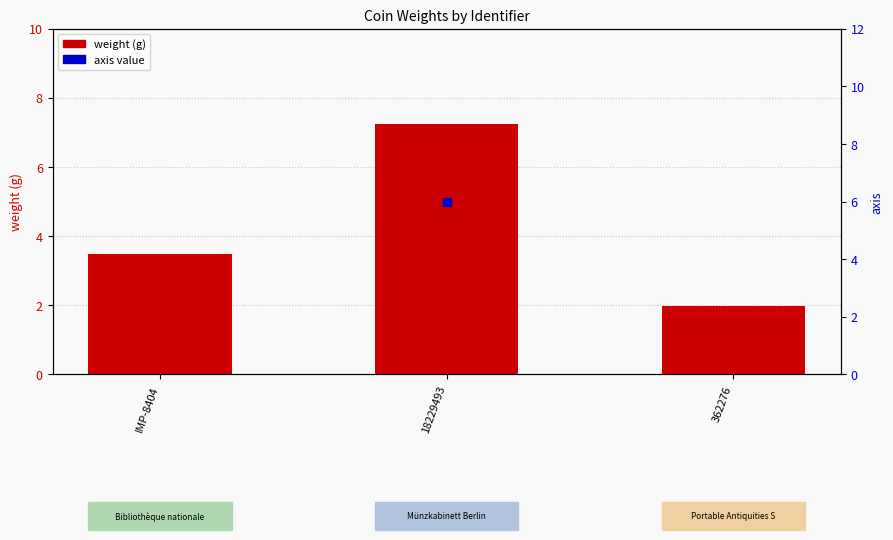

What is the change in value from 18229493 to 362276?

-5.2